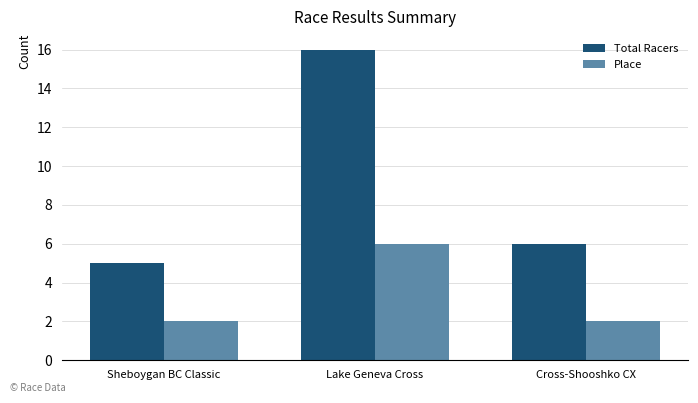

What is the label of the 3rd bar from the left?

Cross-Shooshko CX